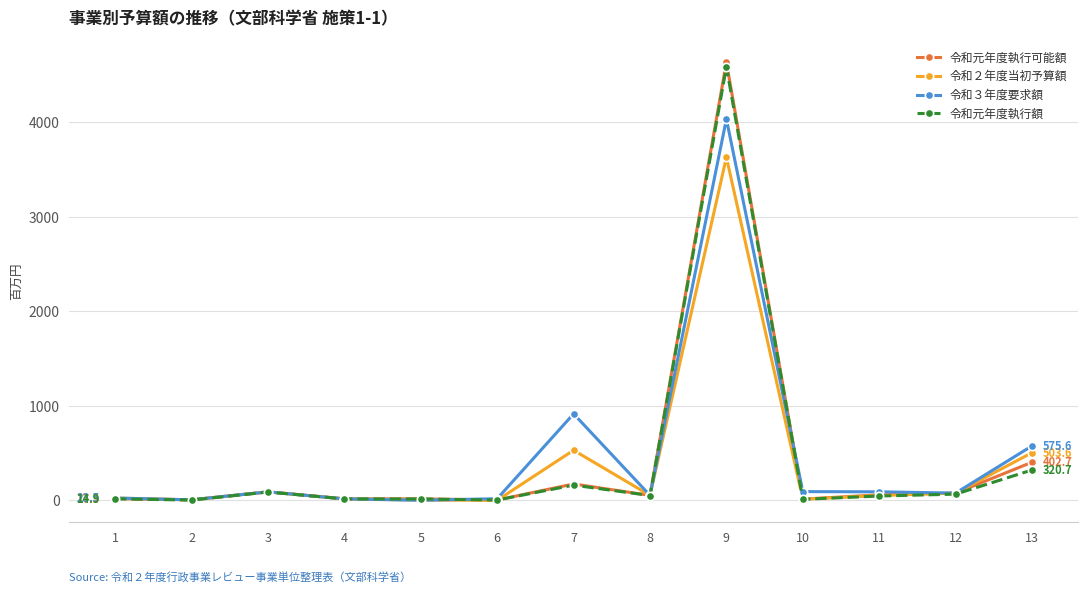

At which category is the sum across all series the highest?

9